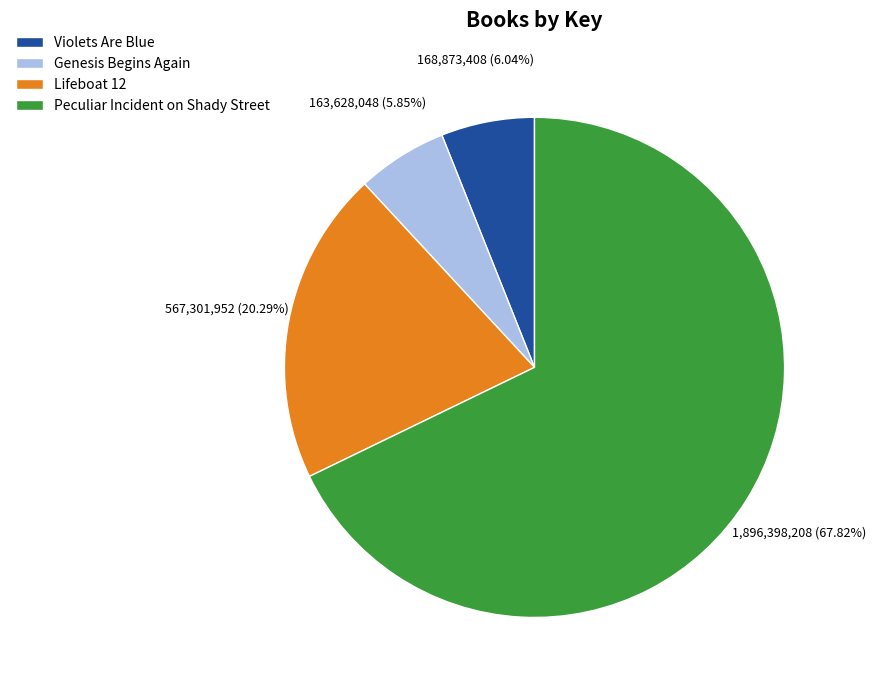

Combined, what portion of the pie is Violets Are Blue and Lifeboat 12?

26.3%